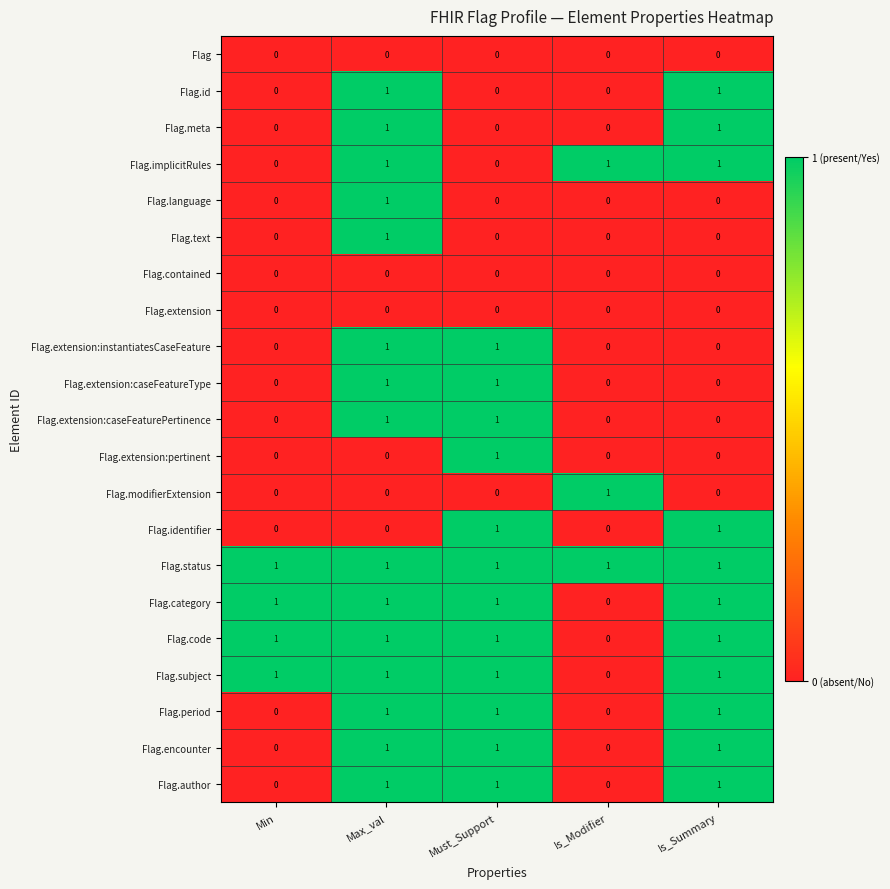

The value of Flag.subject at Max_val is 1. True or false?

True